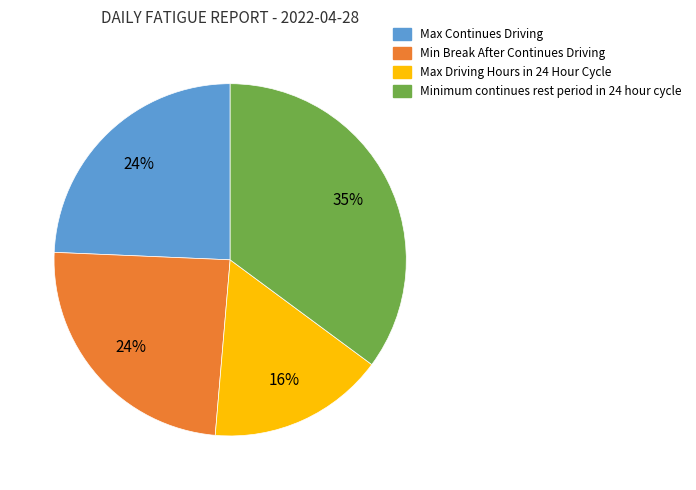

To the nearest percent, what is the difference between the largest and smallest slice percentages?

19%